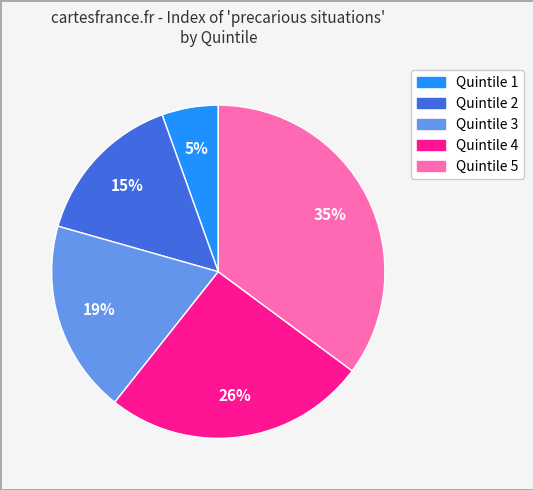

How many slices are in this pie chart?

5